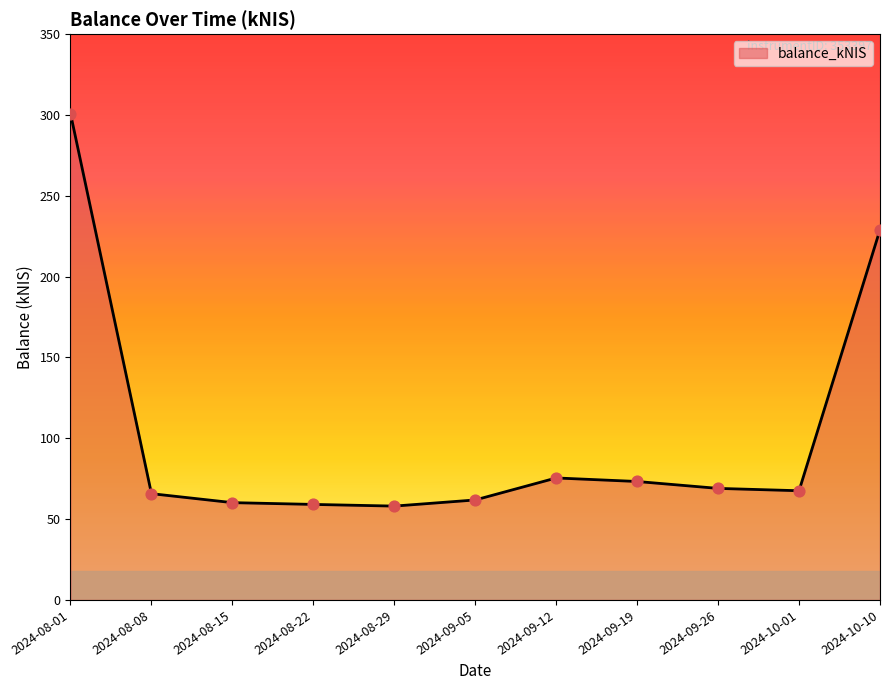

Between 2024-10-01 and 2024-10-10, which is larger?

2024-10-10